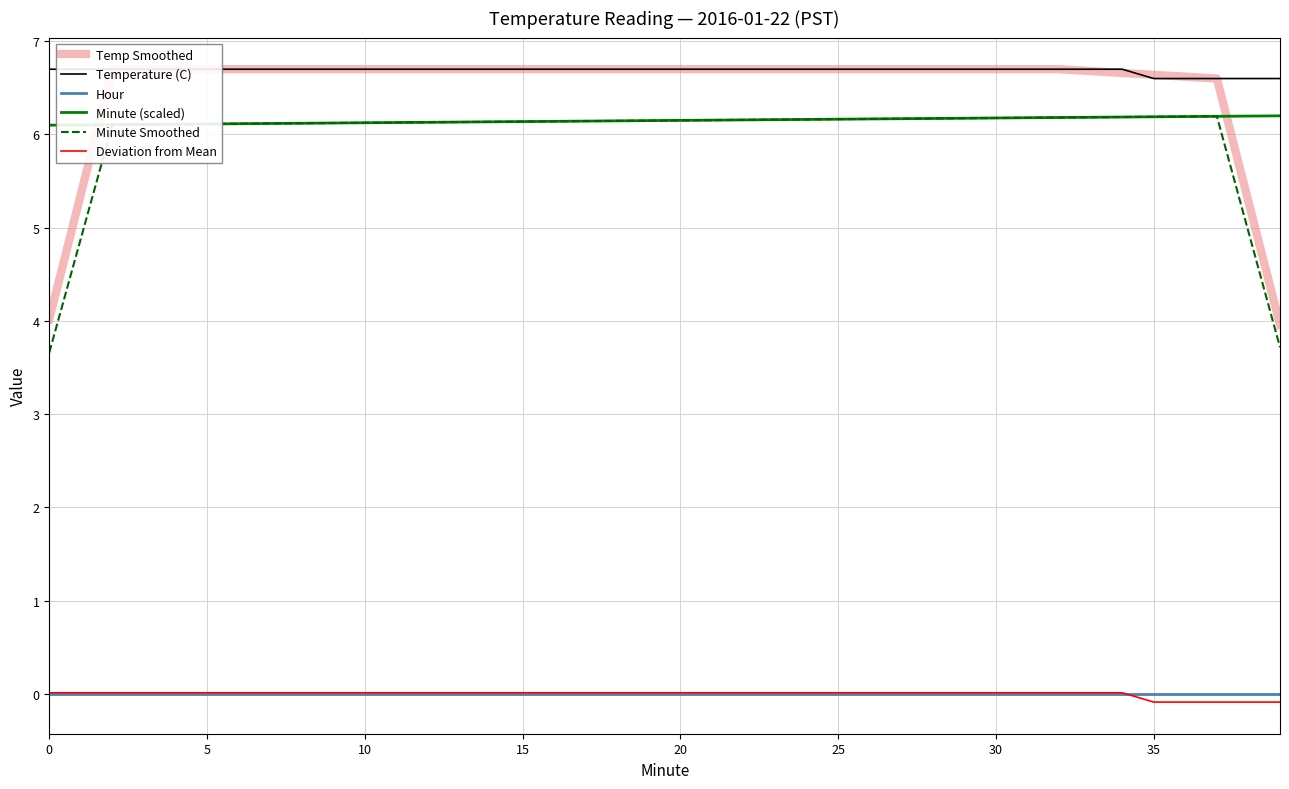

Reading right to left, transcribe all the data shown in this chart.

Temp Smoothed: 4.0	5.3	6.6	6.6	6.6	6.7	6.7	6.7	6.7	6.7	6.7	6.7	6.7	6.7	6.7	6.7	6.7	6.7	6.7	6.7	6.7	6.7	6.7	6.7	6.7	6.7	6.7	6.7	6.7	6.7	6.7	6.7	6.7	6.7	6.7	6.7	6.7	6.7	5.4	4.0
Temperature (C): 6.6	6.6	6.6	6.6	6.6	6.7	6.7	6.7	6.7	6.7	6.7	6.7	6.7	6.7	6.7	6.7	6.7	6.7	6.7	6.7	6.7	6.7	6.7	6.7	6.7	6.7	6.7	6.7	6.7	6.7	6.7	6.7	6.7	6.7	6.7	6.7	6.7	6.7	6.7	6.7
Hour: 0.0	0.0	0.0	0.0	0.0	0.0	0.0	0.0	0.0	0.0	0.0	0.0	0.0	0.0	0.0	0.0	0.0	0.0	0.0	0.0	0.0	0.0	0.0	0.0	0.0	0.0	0.0	0.0	0.0	0.0	0.0	0.0	0.0	0.0	0.0	0.0	0.0	0.0	0.0	0.0
Minute (scaled): 6.2	6.2	6.2	6.2	6.2	6.2	6.2	6.2	6.2	6.2	6.2	6.2	6.2	6.2	6.2	6.2	6.2	6.2	6.2	6.2	6.1	6.1	6.1	6.1	6.1	6.1	6.1	6.1	6.1	6.1	6.1	6.1	6.1	6.1	6.1	6.1	6.1	6.1	6.1	6.1
Minute Smoothed: 3.7	5.0	6.2	6.2	6.2	6.2	6.2	6.2	6.2	6.2	6.2	6.2	6.2	6.2	6.2	6.2	6.2	6.2	6.2	6.2	6.1	6.1	6.1	6.1	6.1	6.1	6.1	6.1	6.1	6.1	6.1	6.1	6.1	6.1	6.1	6.1	6.1	6.1	4.9	3.7
Deviation from Mean: -0.1	-0.1	-0.1	-0.1	-0.1	0.0	0.0	0.0	0.0	0.0	0.0	0.0	0.0	0.0	0.0	0.0	0.0	0.0	0.0	0.0	0.0	0.0	0.0	0.0	0.0	0.0	0.0	0.0	0.0	0.0	0.0	0.0	0.0	0.0	0.0	0.0	0.0	0.0	0.0	0.0